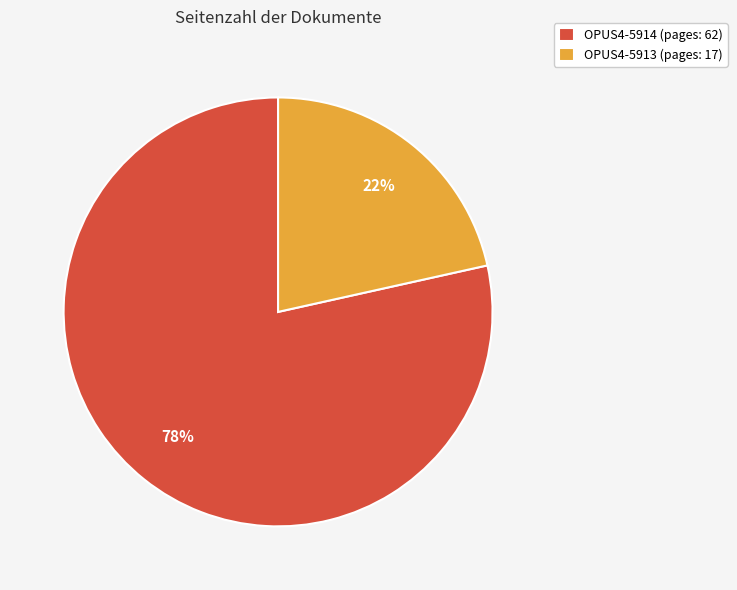

Is the sum of OPUS4-5914 (pages: 62) and OPUS4-5913 (pages: 17) greater than half?

Yes